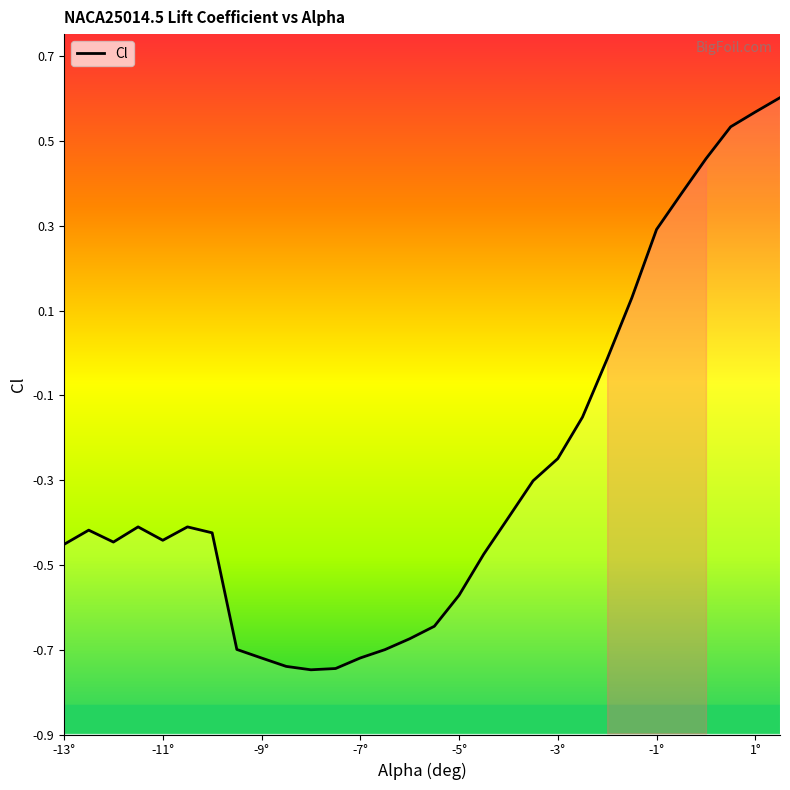

Count the number of data series in this chart.

1